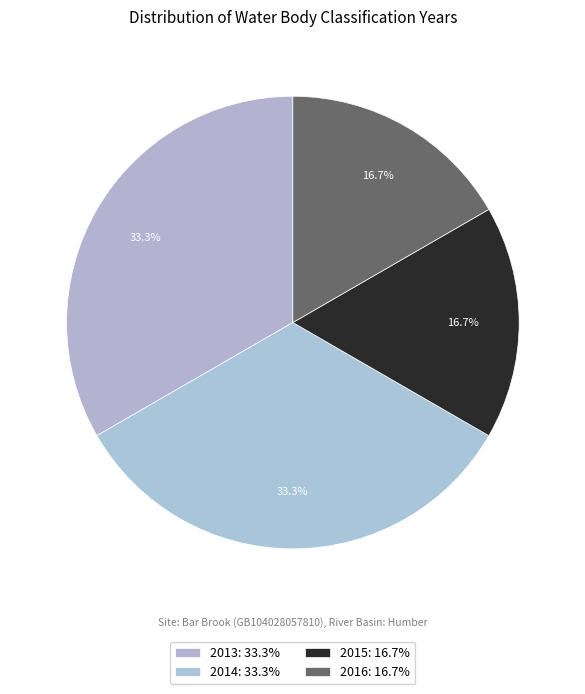

How many slices are in this pie chart?

4